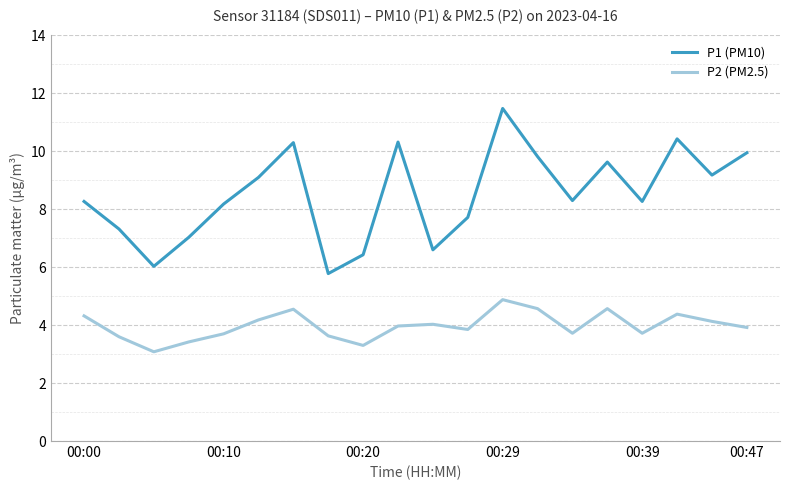

What is the sum of all P1 (PM10) values?

170.1